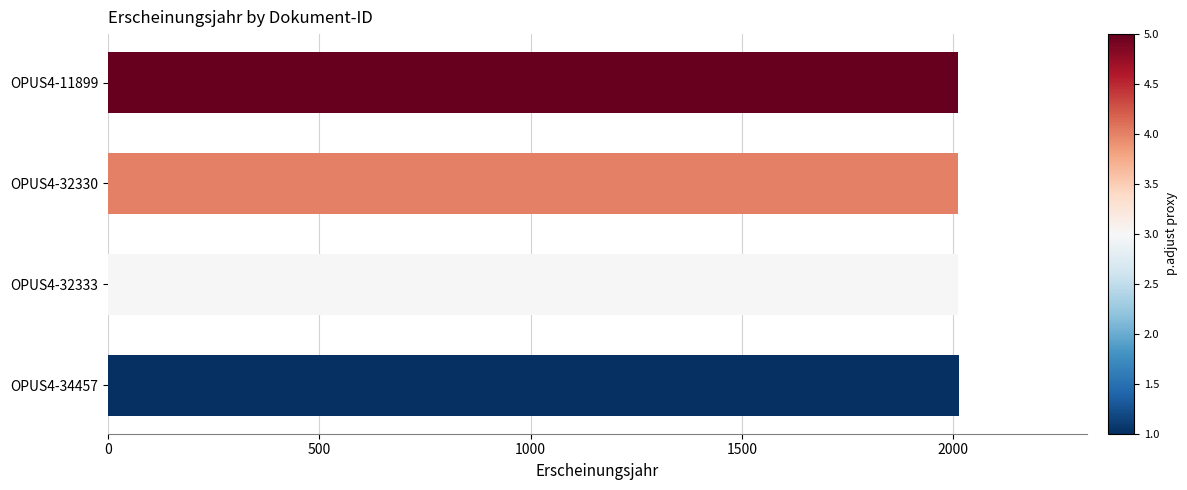

What is the ratio of the value at OPUS4-11899 to the value at OPUS4-34457?

1.0